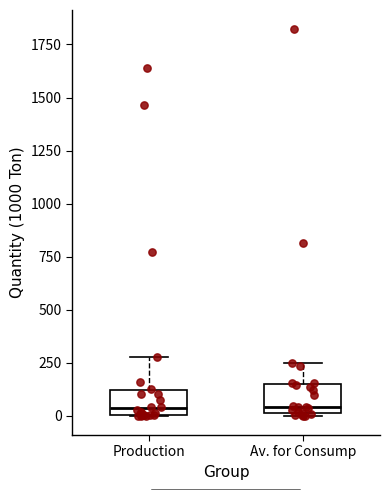

Where is the upper edge of the box for Production on the y-axis? The values are not printed on the chart, so give them approximately, as read against the axis.

100